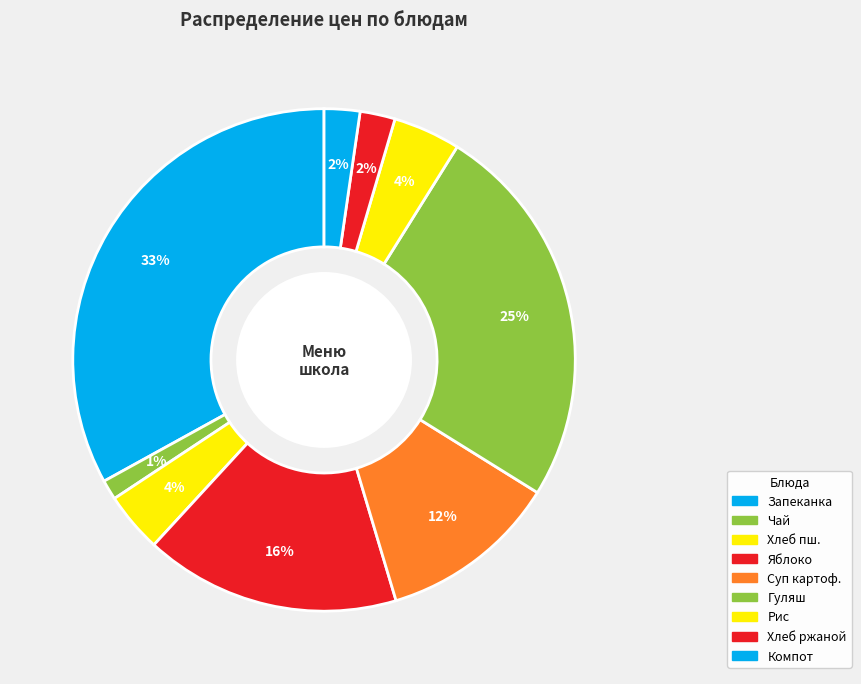

How many segments does this pie chart have?

9